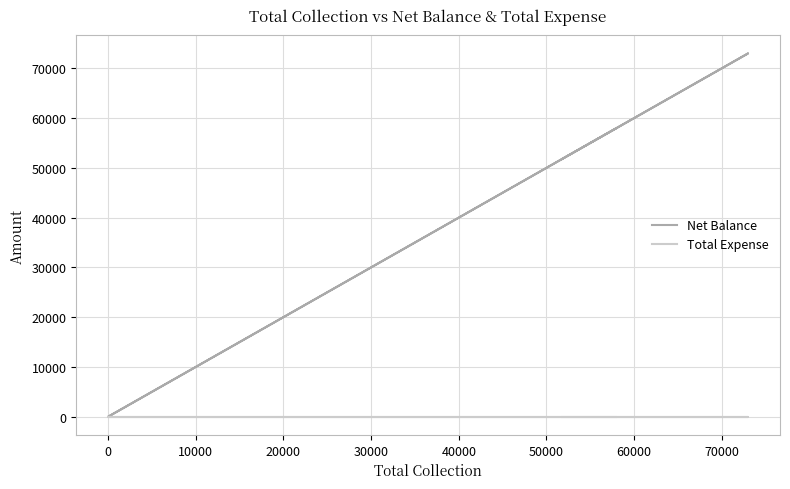

True or false: Total Expense has more than 2 points higher than both neighbors.

False